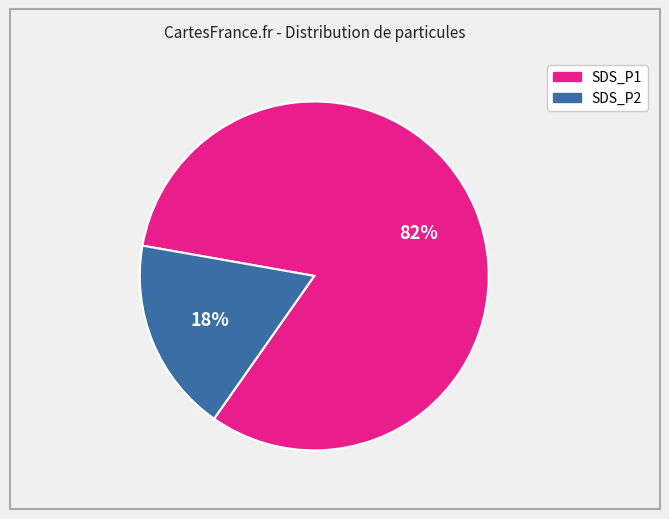

True or false: SDS_P1 accounts for 96% of the total.

False